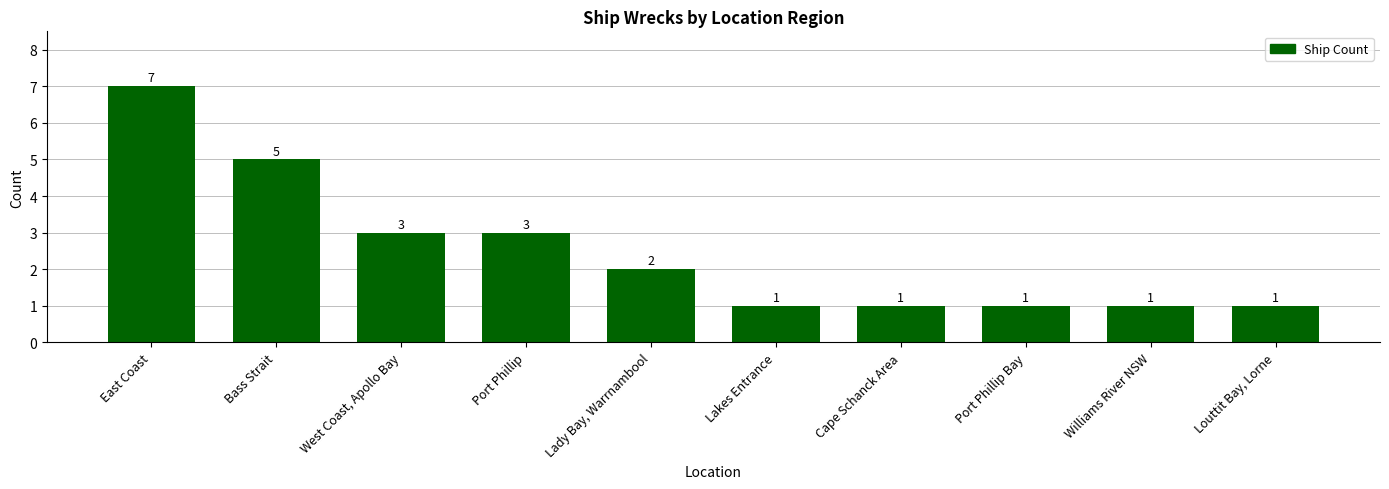

What is the value of the 1st bar from the left?

7